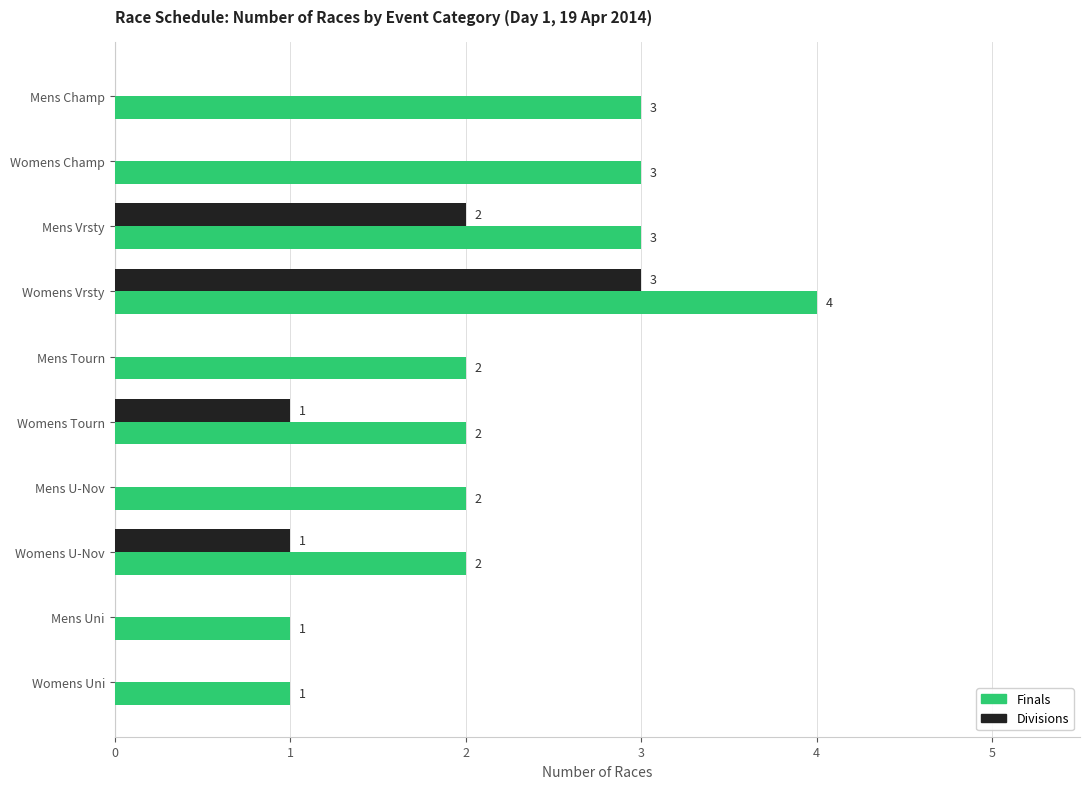

Is the value of Divisions at Mens U-Nov greater than the value of Finals at Womens Tourn?

No